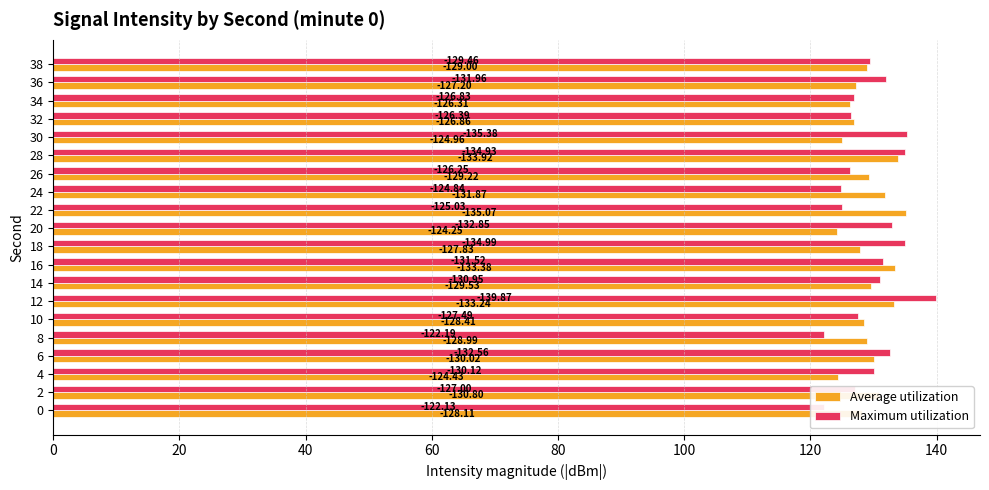

What is the value of the Average utilization bar at the 10th from the left?

127.8